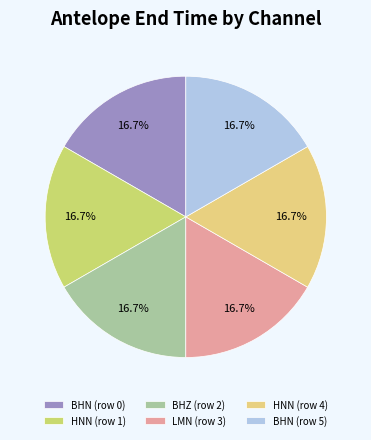

What percentage is the LMN (row 3) slice, to the nearest percent?

17%